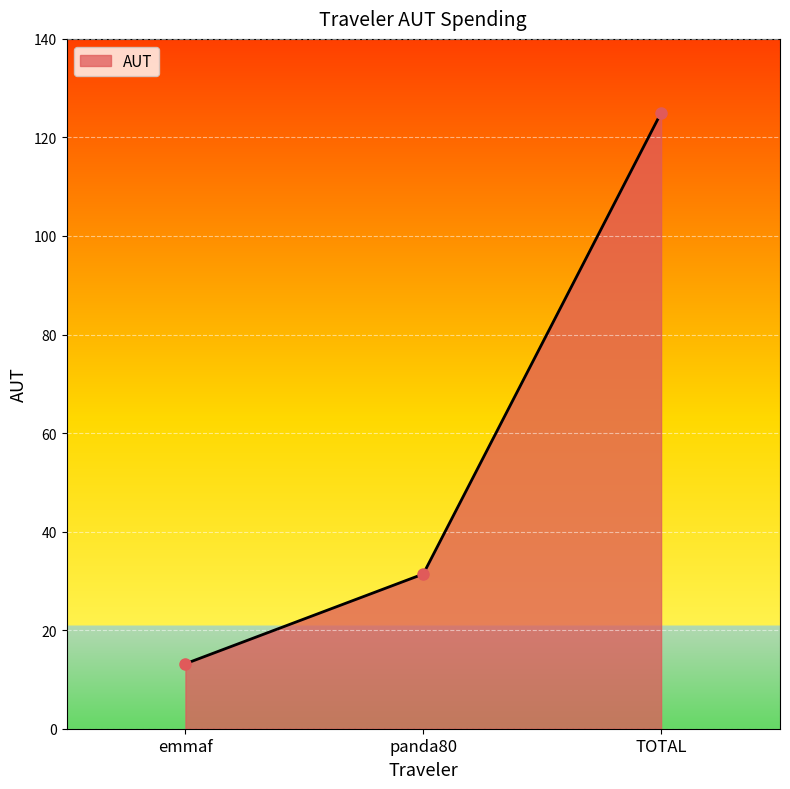

Approximately how many times larger is the value at panda80 compared to emmaf?

2.4